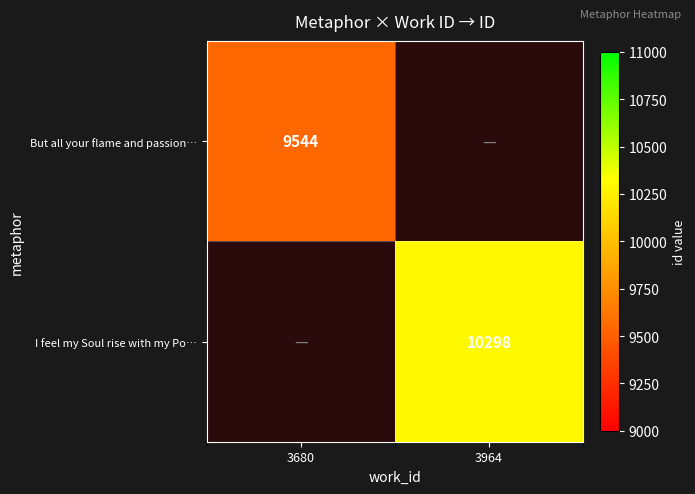

Which category has the highest value across all series?

3964